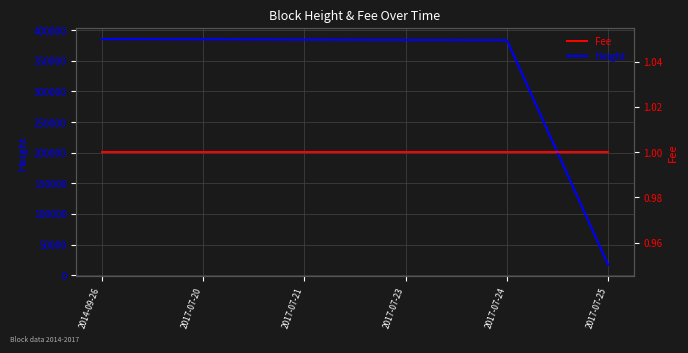

Is this an area chart (filled region under the line)?

No